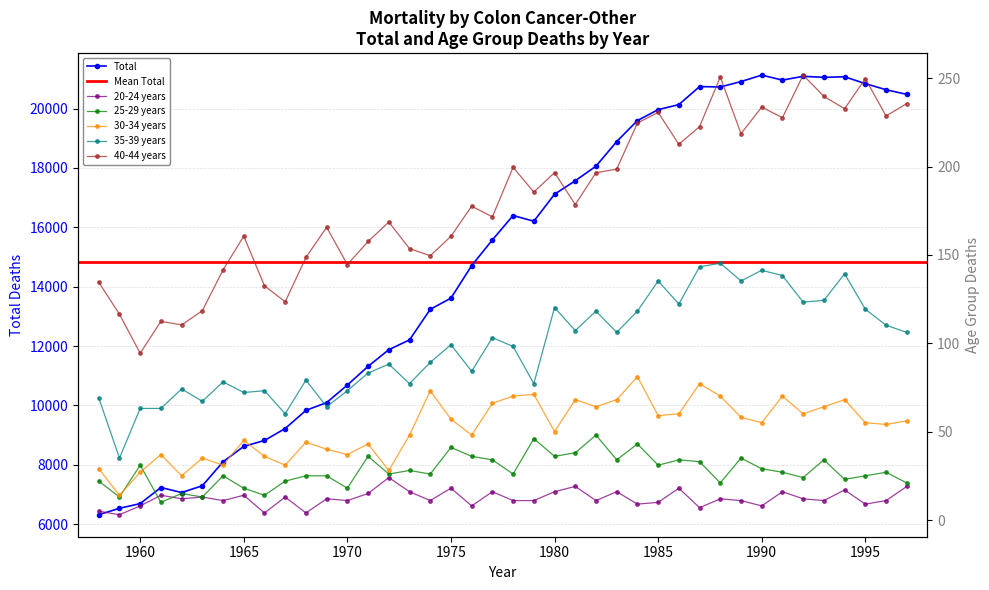

The Total series shows 10687.0 at 1970. True or false?

True